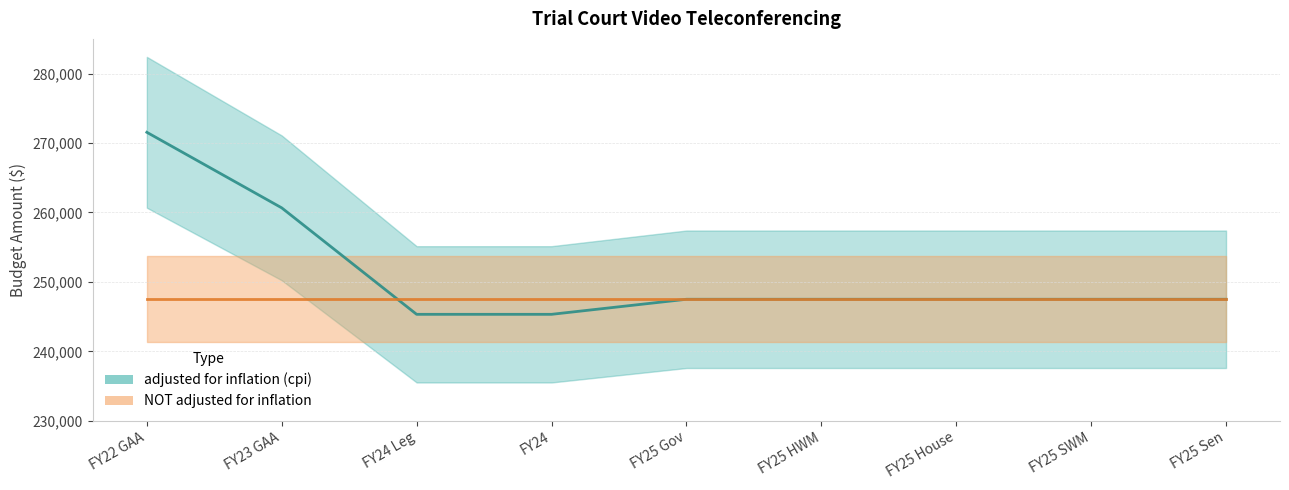

List the labels in order of value, smallest first.

FY24 Leg, FY24, FY25 Gov, FY25 HWM, FY25 House, FY25 SWM, FY25 Sen, FY23 GAA, FY22 GAA